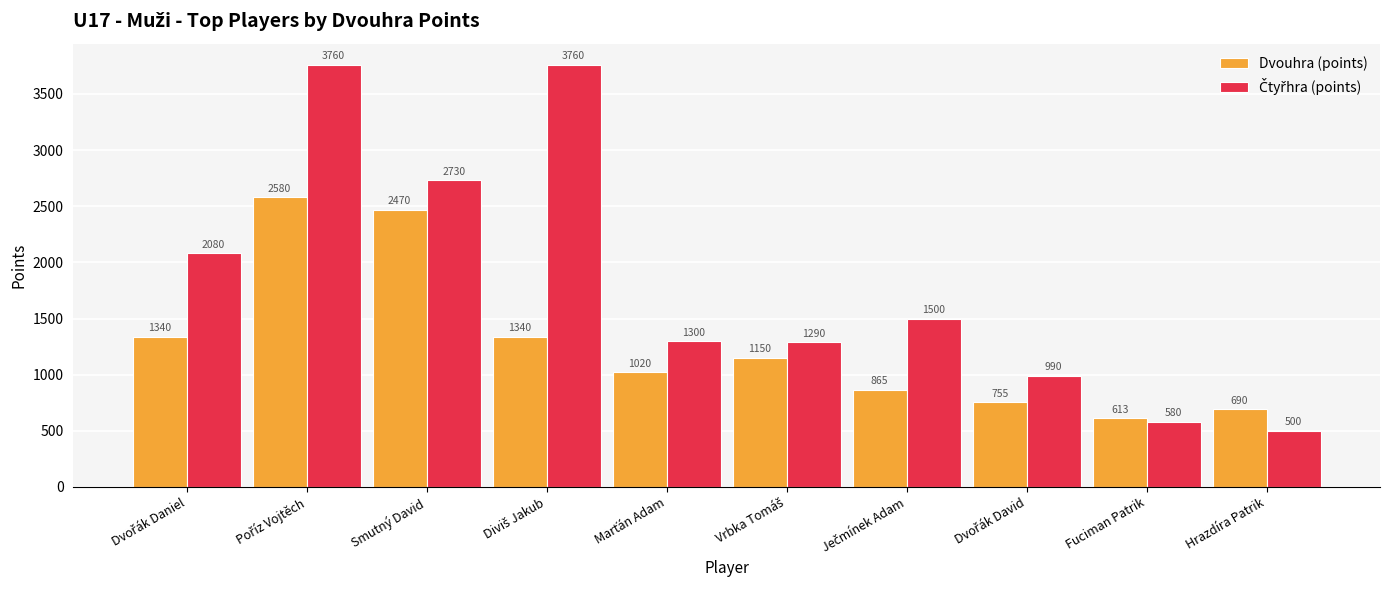

Are the bars horizontal?

No